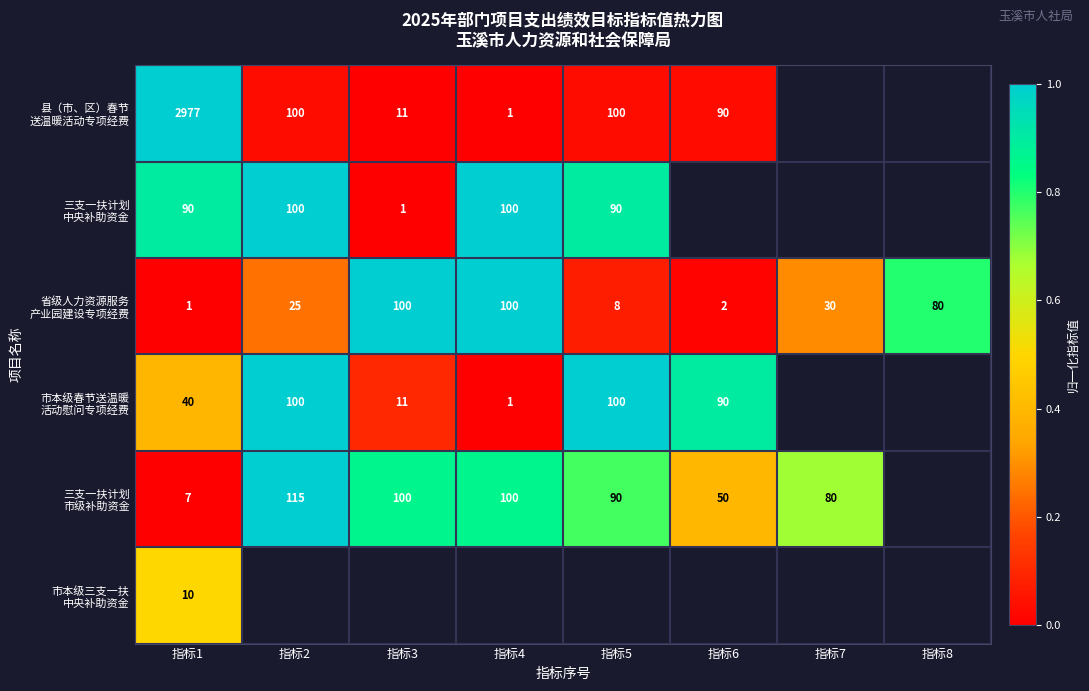

What is the difference between the highest and lowest values at 指标1?

2976